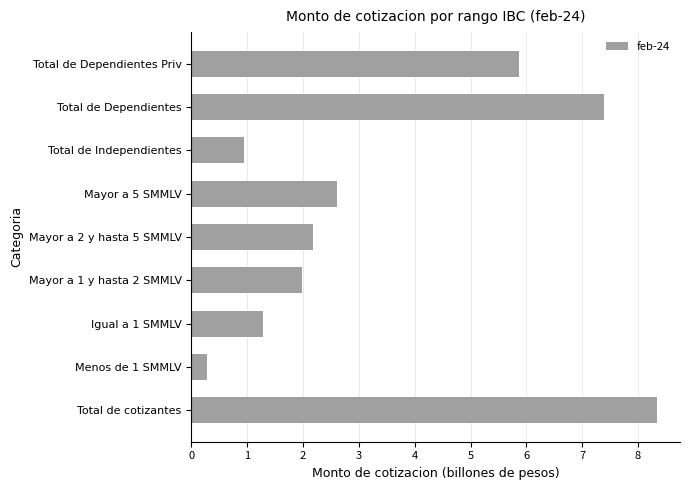

How many data points does each series have?

9